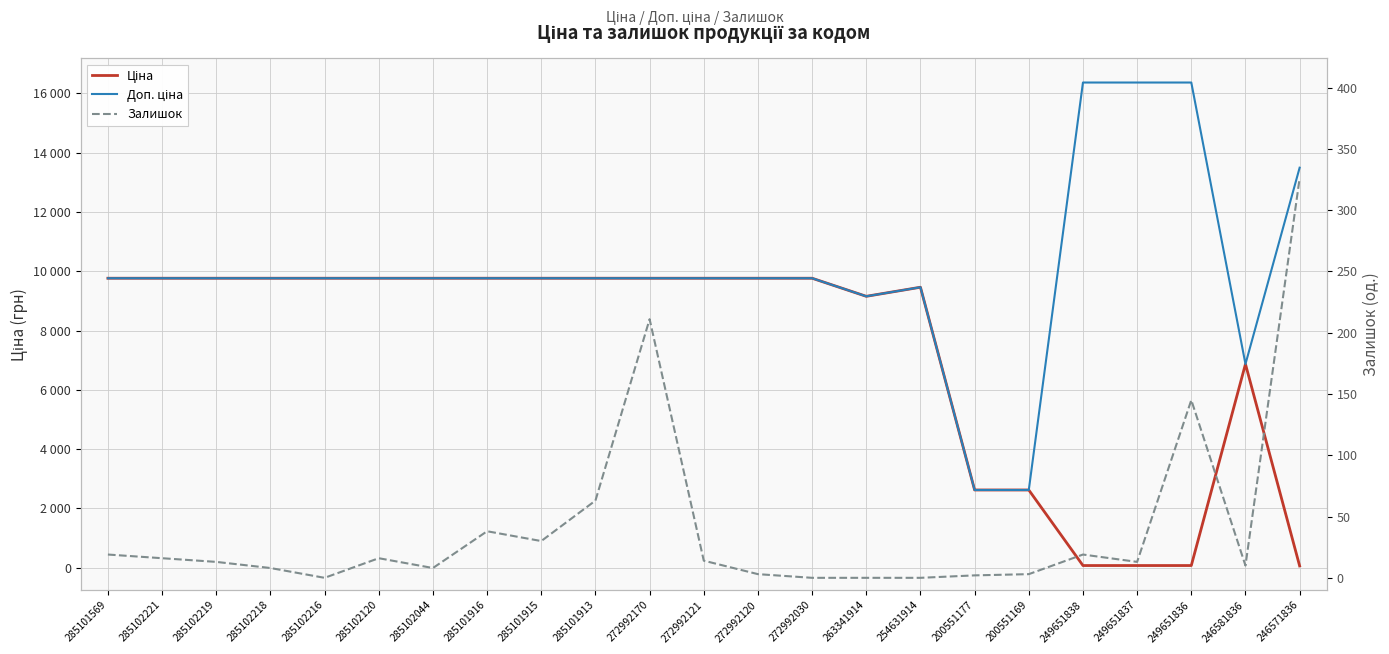

Reading left to right, extract all data points from this chart.

Ціна: 9764.4	9764.4	9764.4	9764.4	9764.4	9764.4	9764.4	9764.4	9764.4	9764.4	9764.4	9764.4	9764.4	9764.4	9154.5	9460.9	2621.3	2621.3	72.7	72.7	72.7	6869.4	60.0
Доп. ціна: 9764.4	9764.4	9764.4	9764.4	9764.4	9764.4	9764.4	9764.4	9764.4	9764.4	9764.4	9764.4	9764.4	9764.4	9154.5	9460.9	2621.0	2621.0	16366.5	16366.5	16366.5	6869.4	13493.2
Залишок: 19.0	16.0	13.0	8.0	0.0	16.0	8.0	38.0	30.0	63.0	211.0	14.0	3.0	0.0	0.0	0.0	2.0	3.0	19.0	13.0	145.0	10.0	326.0